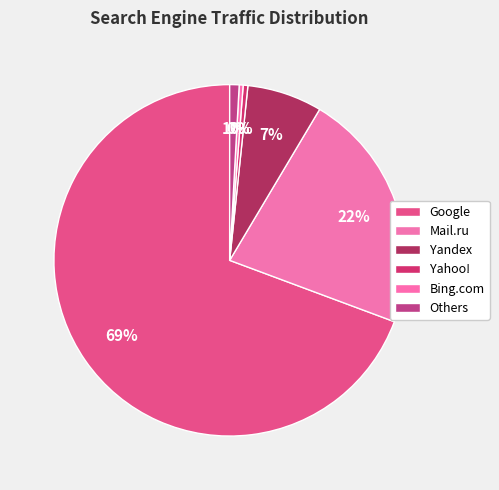

How many slices are in this pie chart?

6